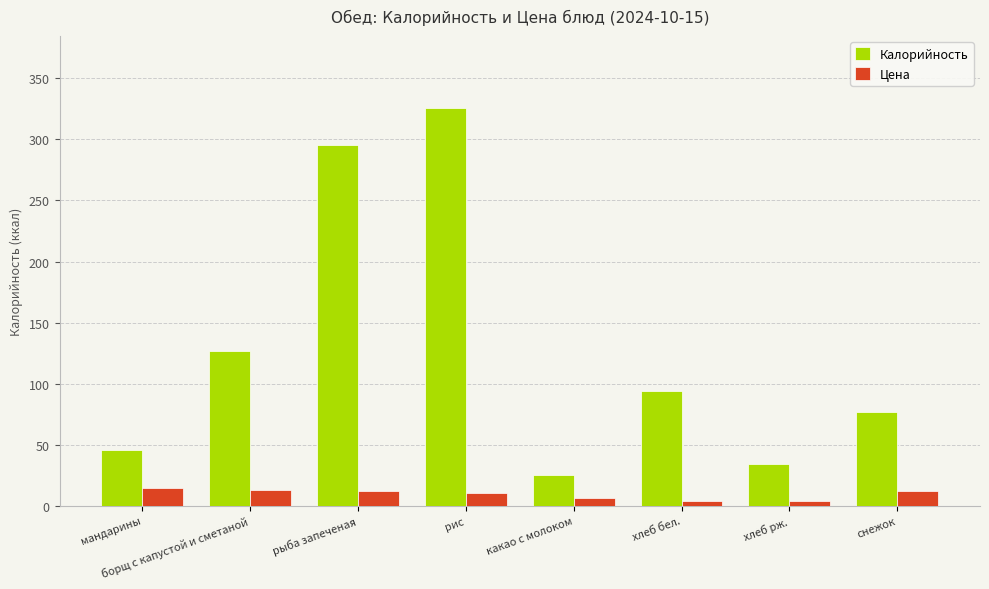

What is the highest value of the Цена series?

14.4